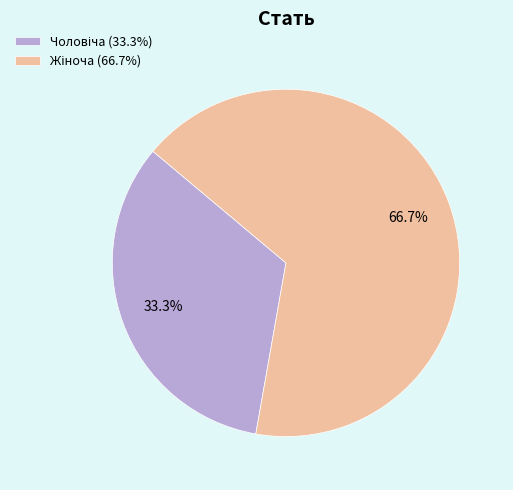

Is there any slice that represents more than half of the pie?

Yes